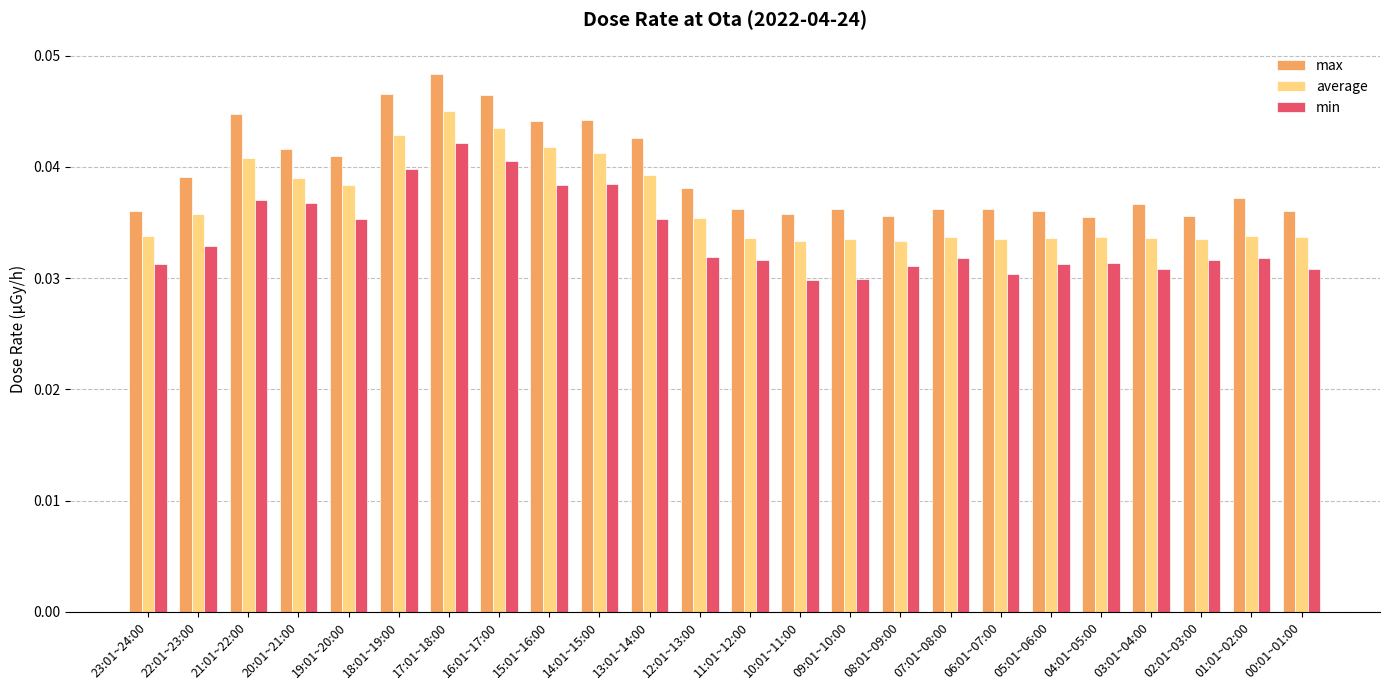

At which label does average reach its peak?

17:01~18:00